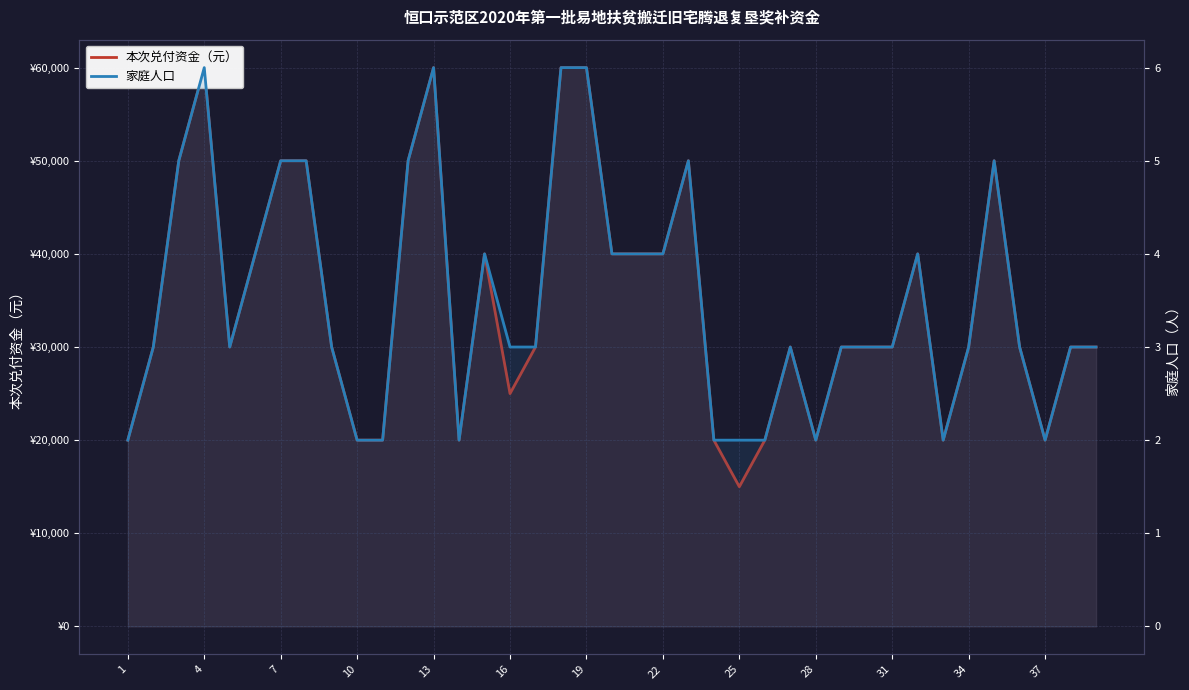

True or false: 家庭人口 has more than 0 points higher than both neighbors.

True